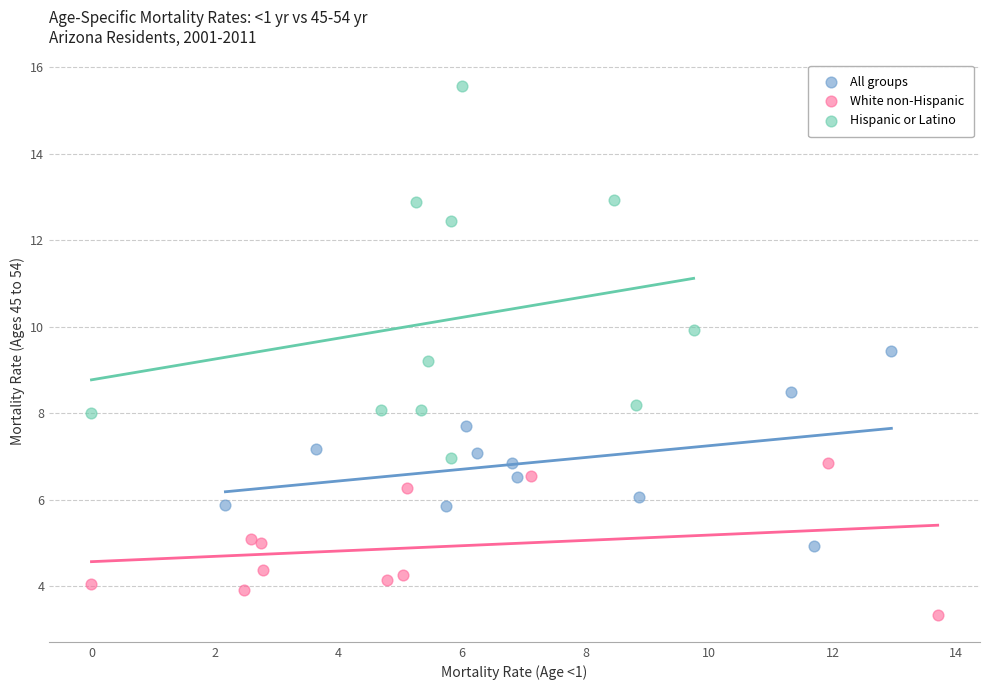

Which series reaches the minimum Y coordinate?

White non-Hispanic